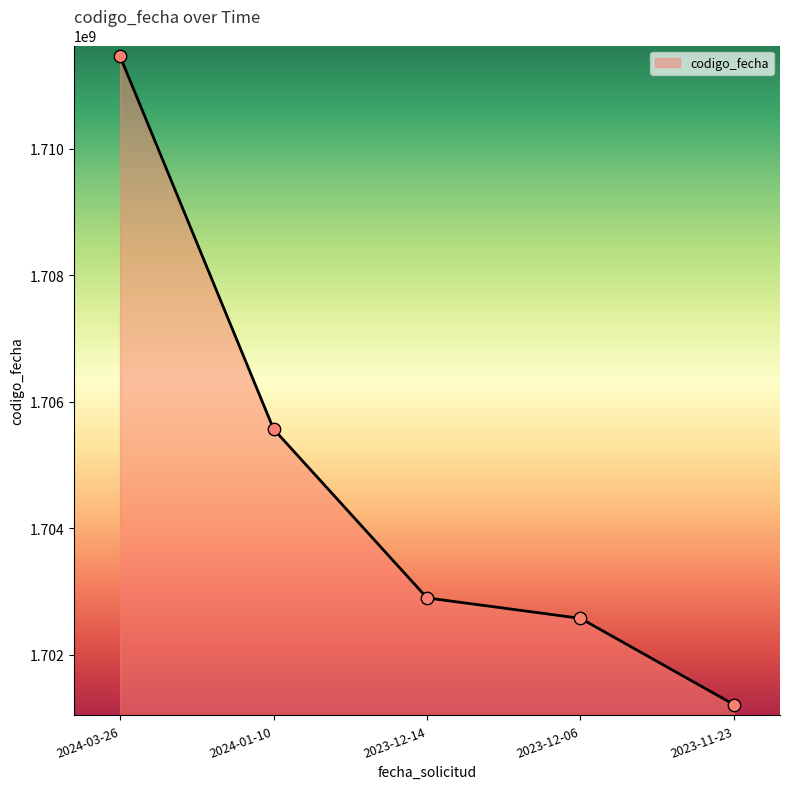

Approximately how many times larger is the value at 2024-03-26 compared to 2023-12-06?

1.0